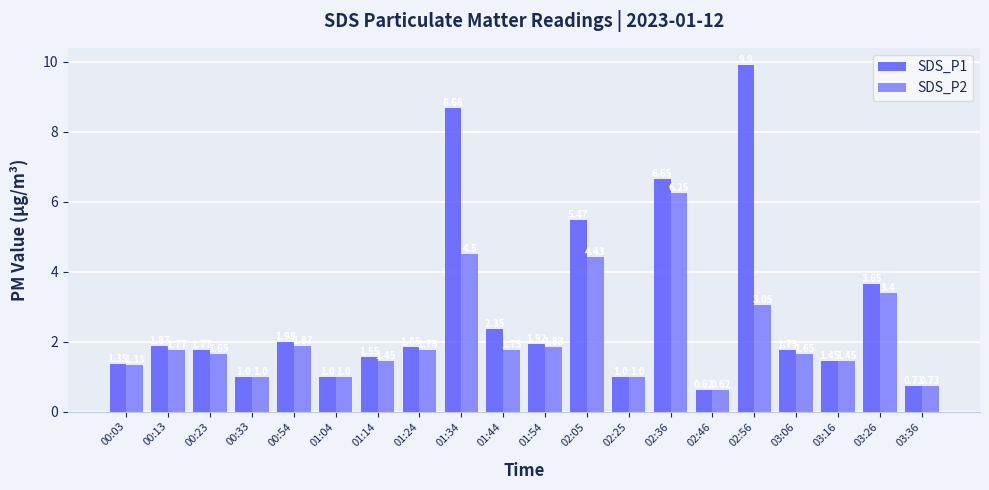

What is the label of the 17th bar from the right?

00:33